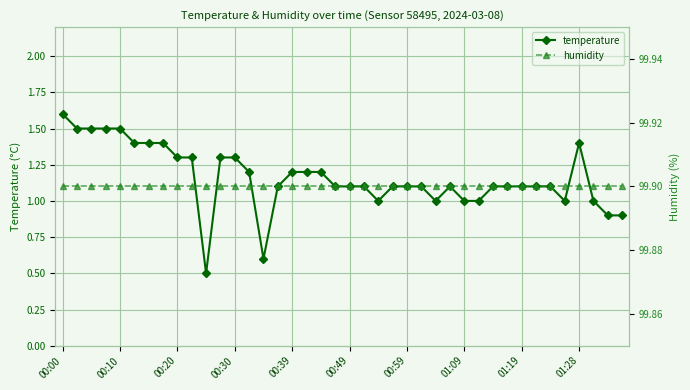

What are all the series names shown in the legend?

temperature, humidity